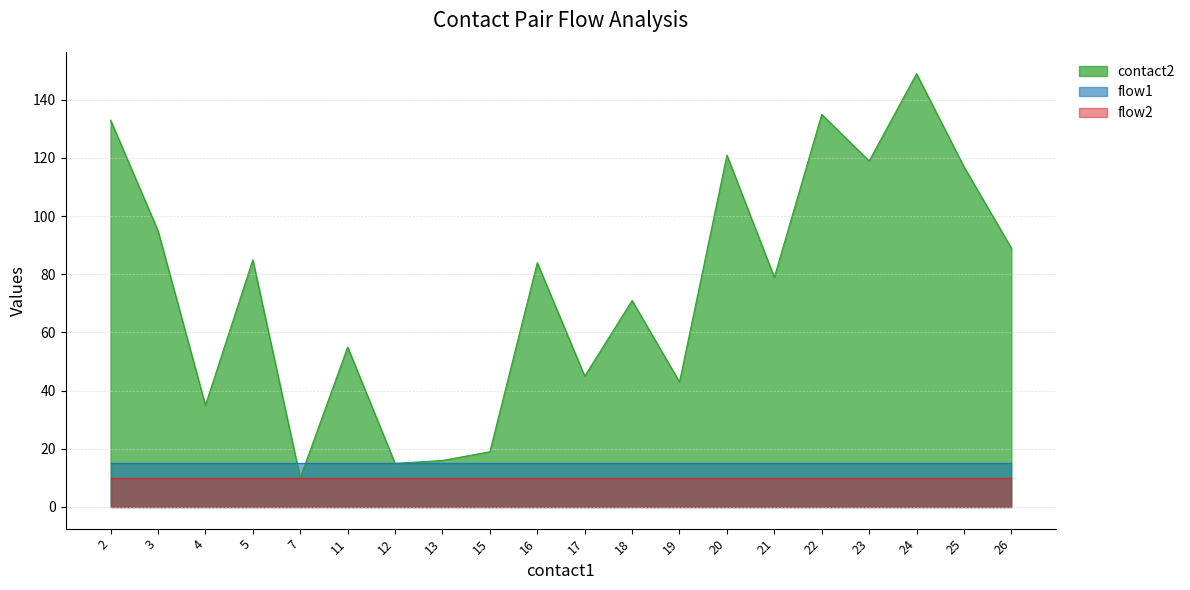

What are all the series names shown in the legend?

contact2, flow1, flow2